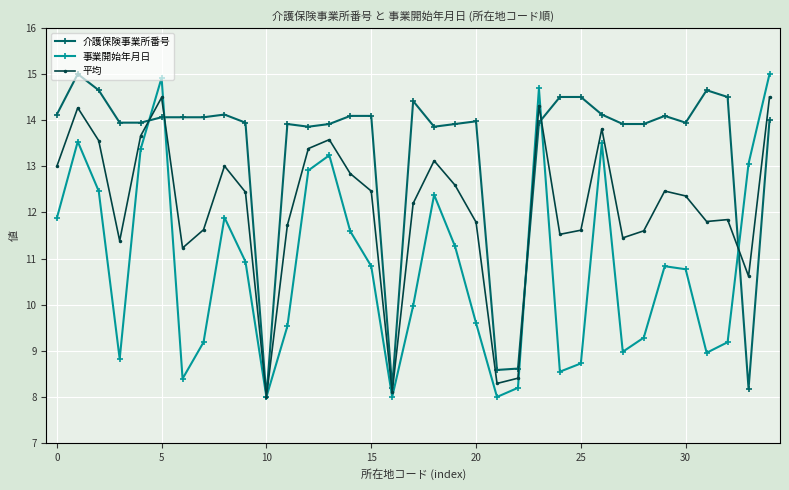

Which series has the largest total across all categories?

介護保険事業所番号